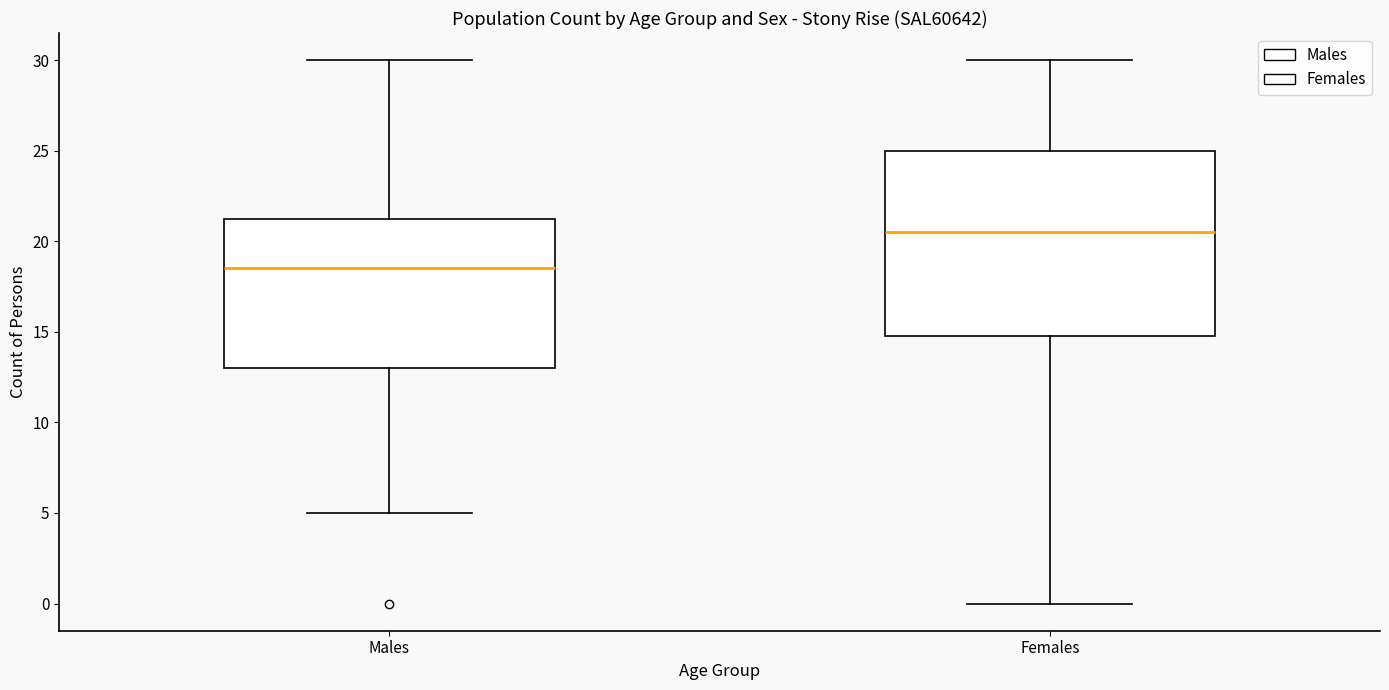

Reading left to right, transcribe this box plot: for each box, give where its median line is, the range the box spans, and where its two whiskers end, as read against the y-axis. The values are not printed on the chart, so give them approximately, as read against the axis.

Males: median 18.5, box 13.0 to 21.5, whiskers 5.0 to 30.0
Females: median 20.5, box 15.0 to 25.0, whiskers 0.0 to 30.0